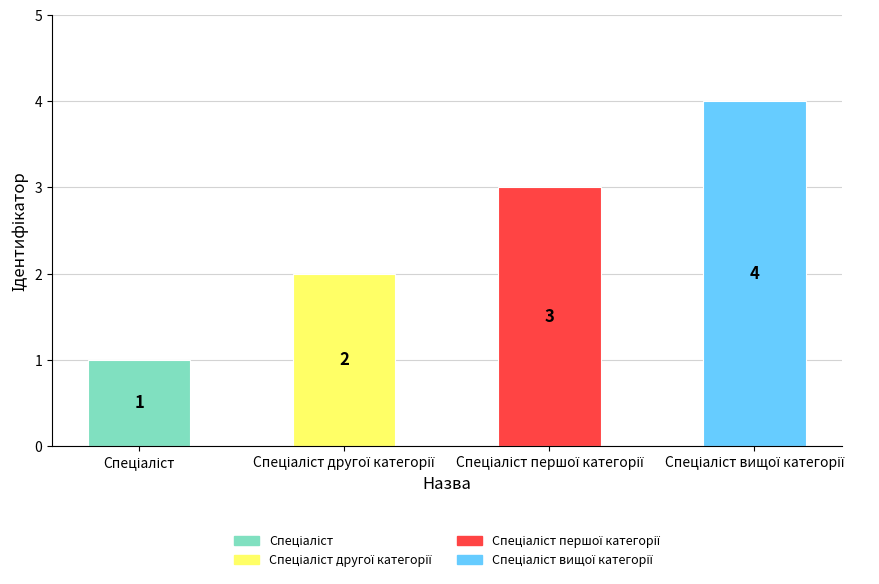

How many values are between 2 and 4?

3